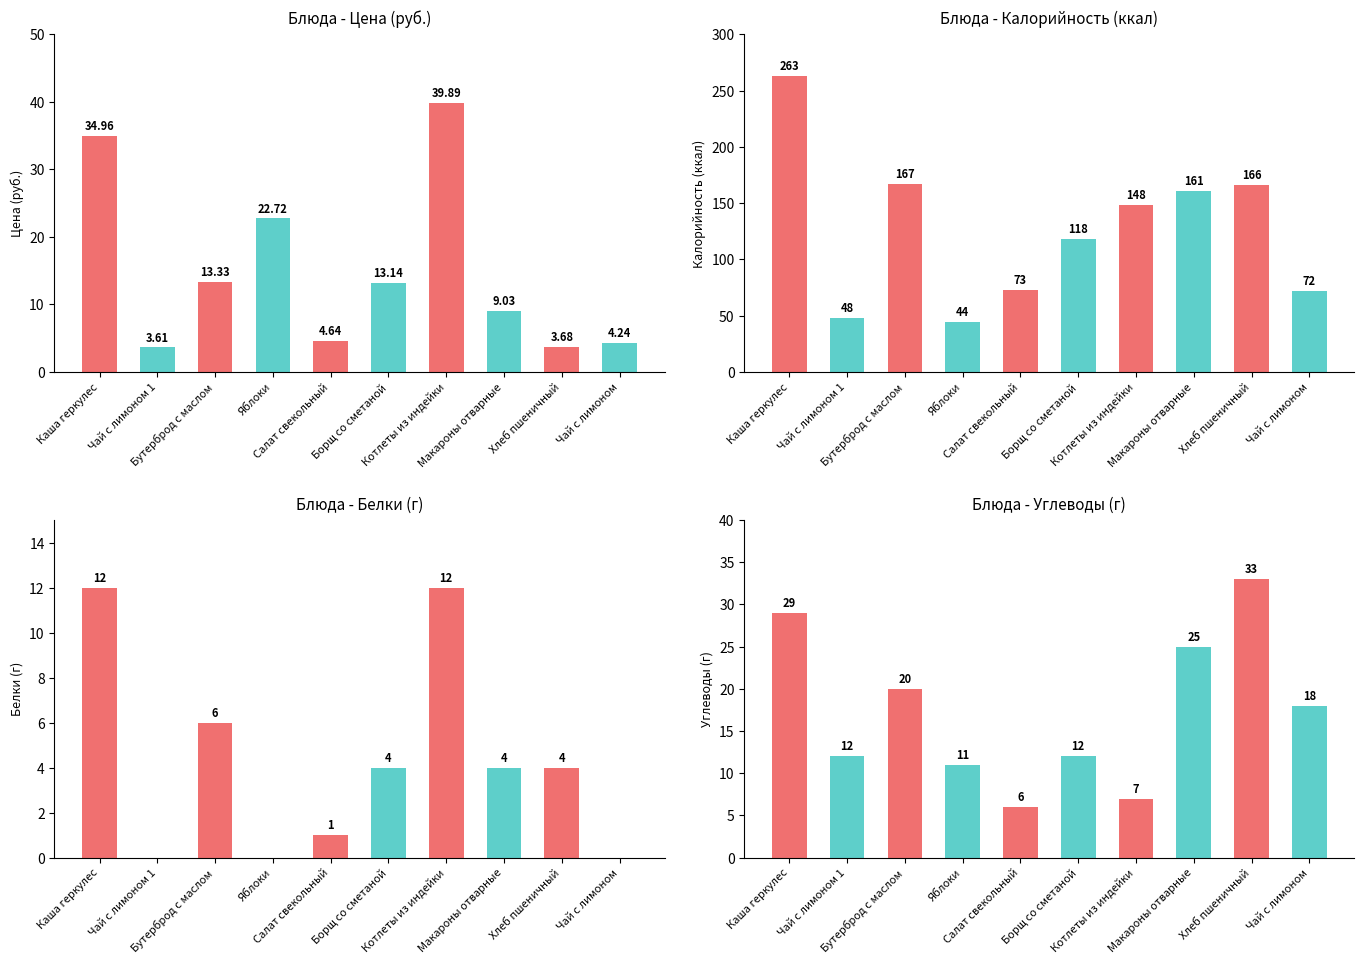

Which series has the largest total across all categories?

Калорийность (ккал)